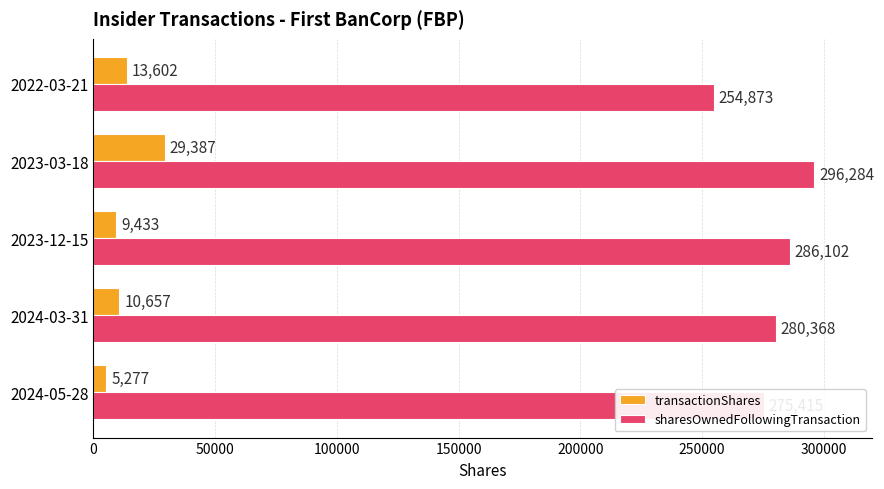

What is the greatest value displayed?

296284